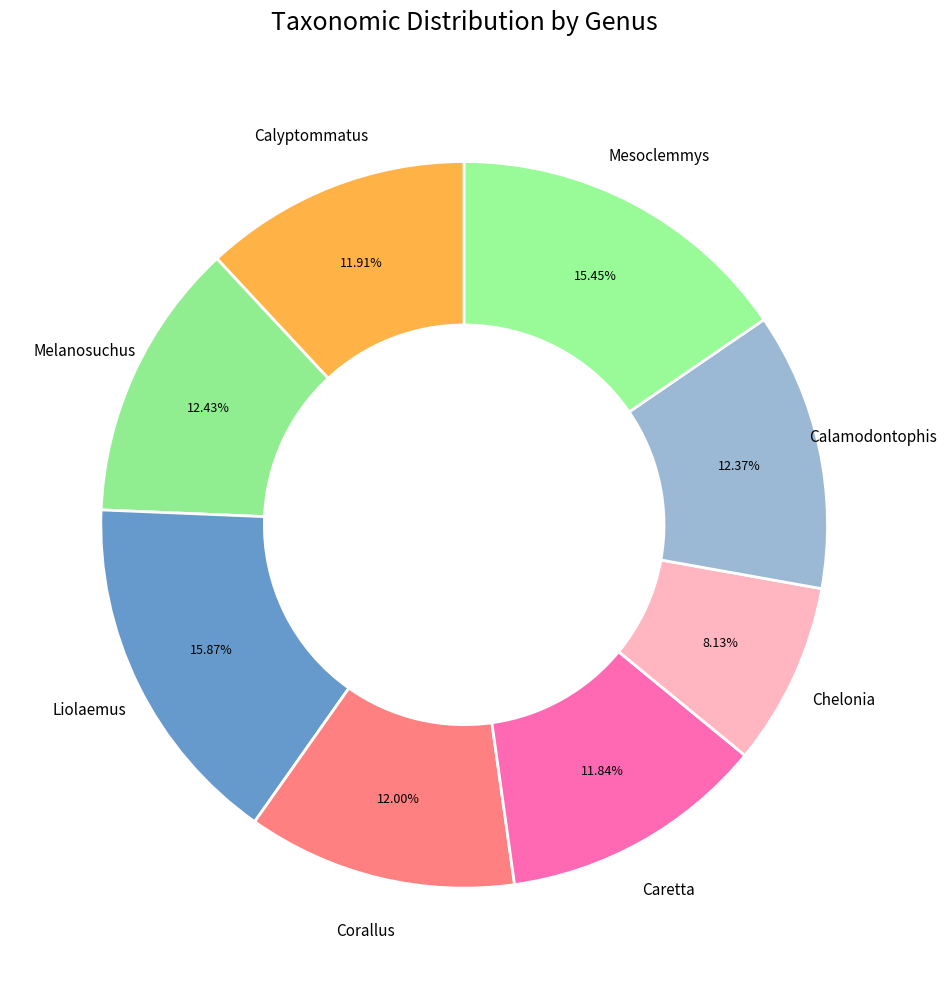

True or false: Liolaemus accounts for 16% of the total.

True